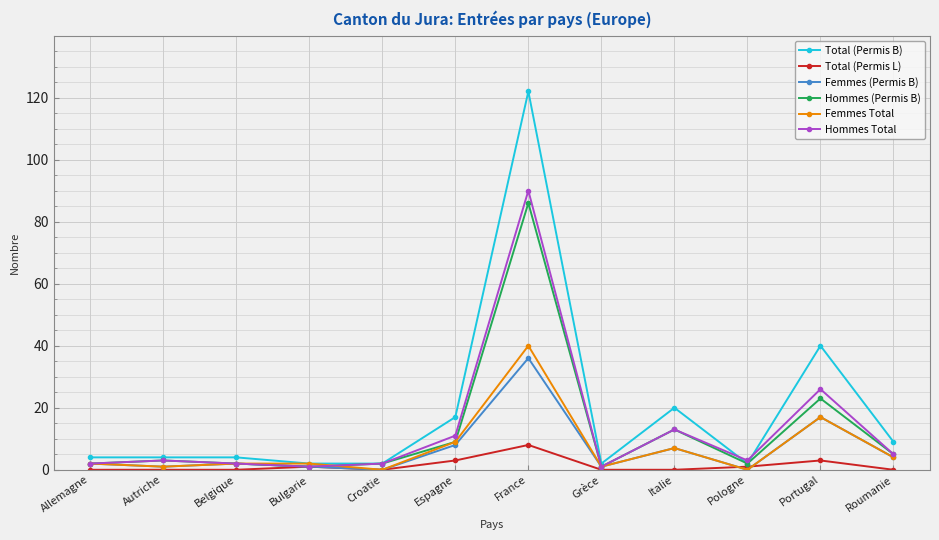

What is the difference between the highest and lowest values at Bulgarie?

1